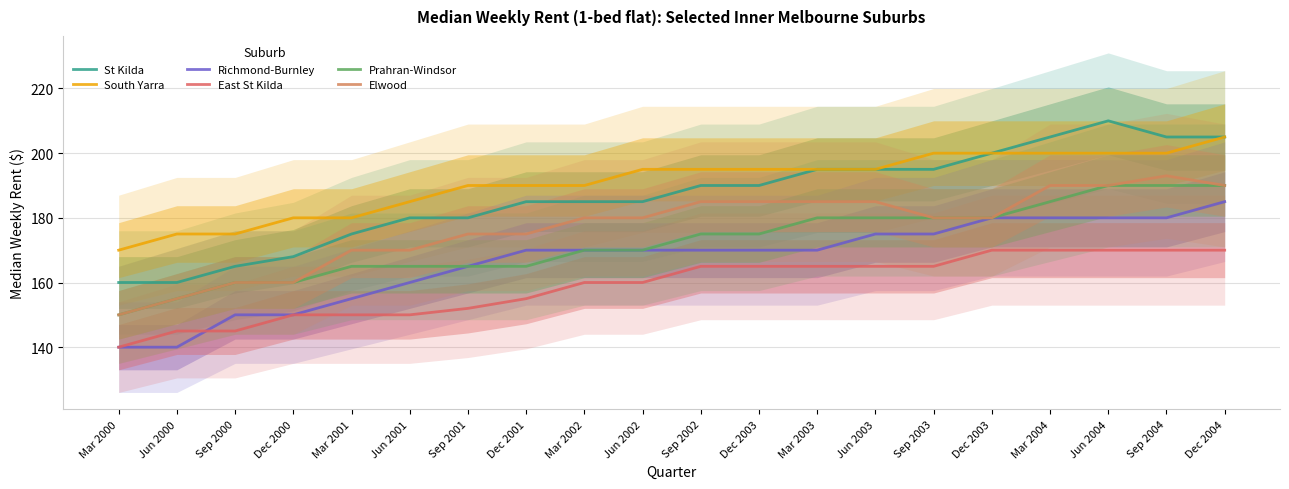

How many values in the Richmond-Burnley series are below 170?

7